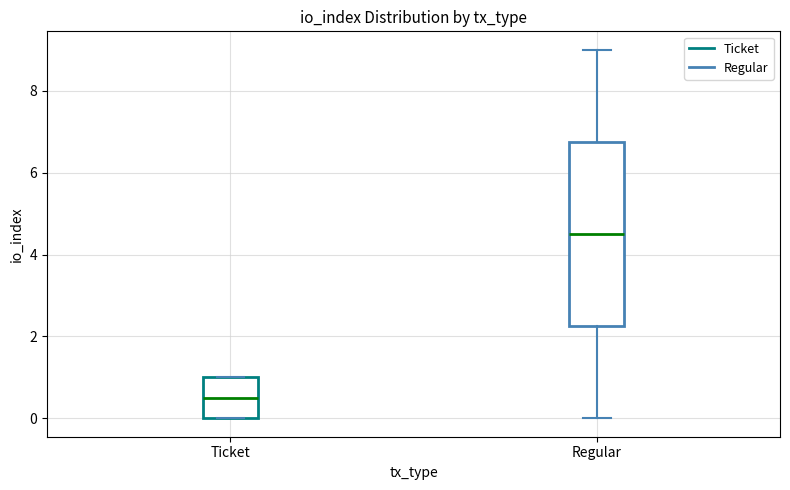

Where does the lower whisker of the box for Regular end on the y-axis? The values are not printed on the chart, so give them approximately, as read against the axis.

0.0